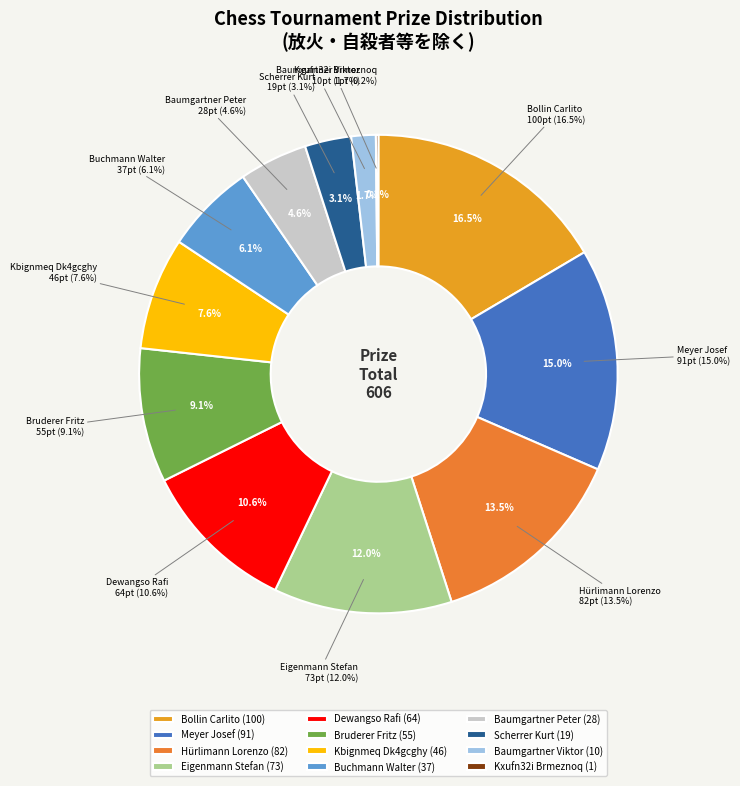

How many slices are in this pie chart?

12